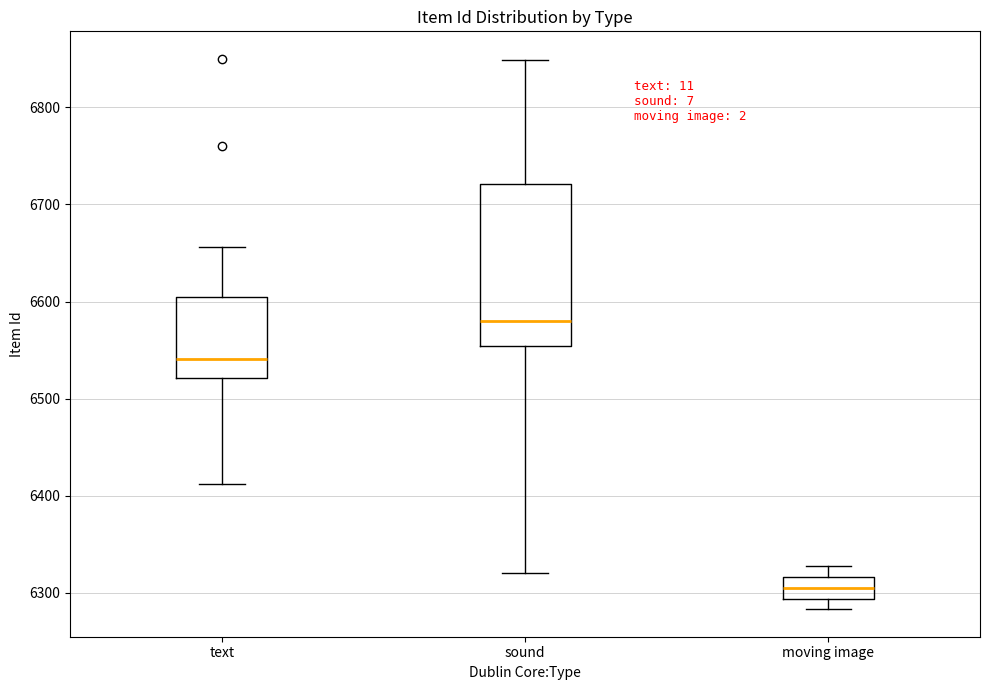

Where is the lower edge of the box for text on the y-axis? The values are not printed on the chart, so give them approximately, as read against the axis.

6520